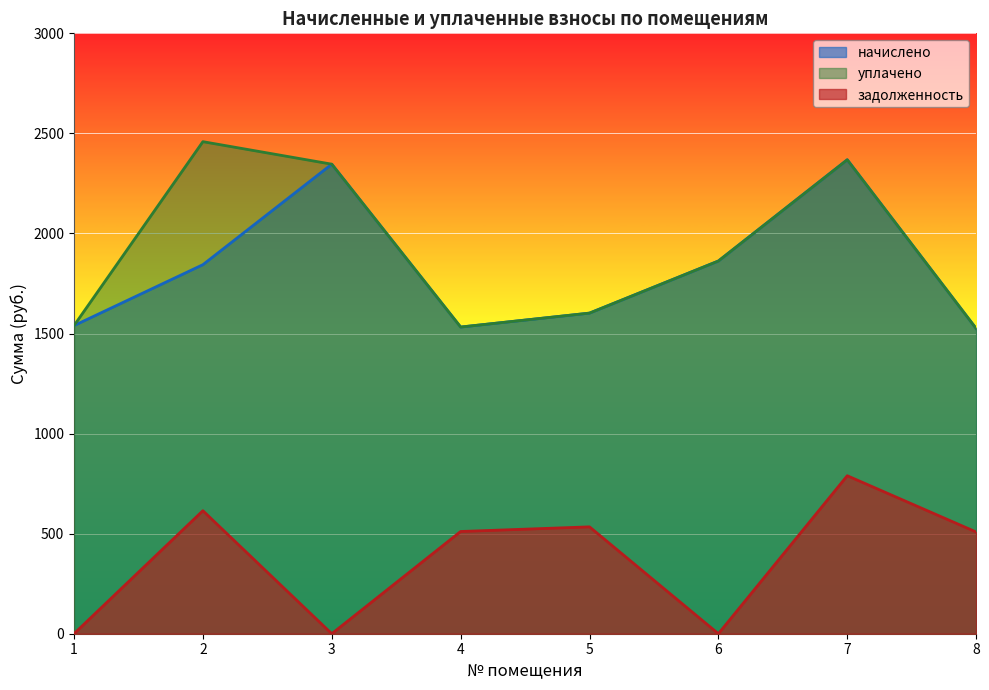

At which category does уплачено reach its first local peak?

2